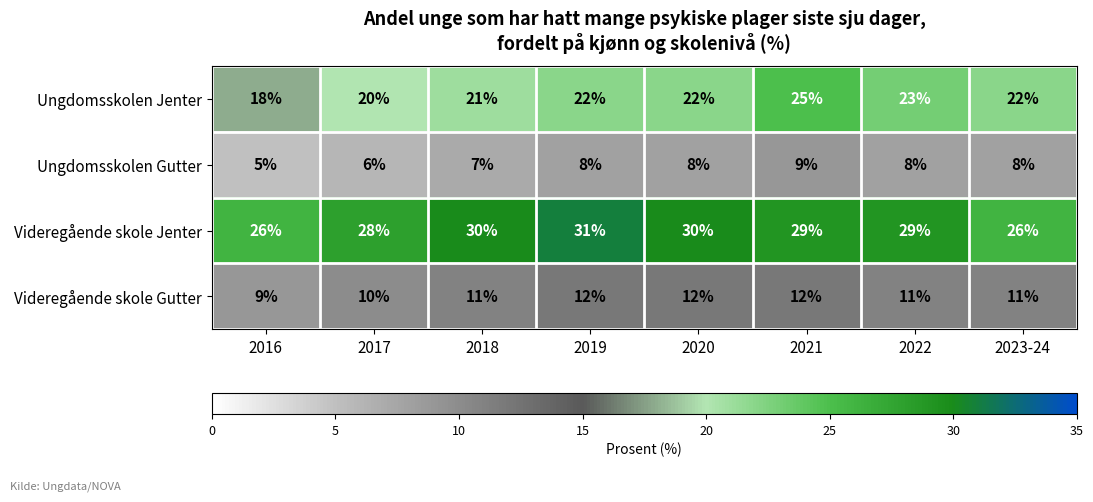

What is the difference between the highest and lowest values at 2016?

21